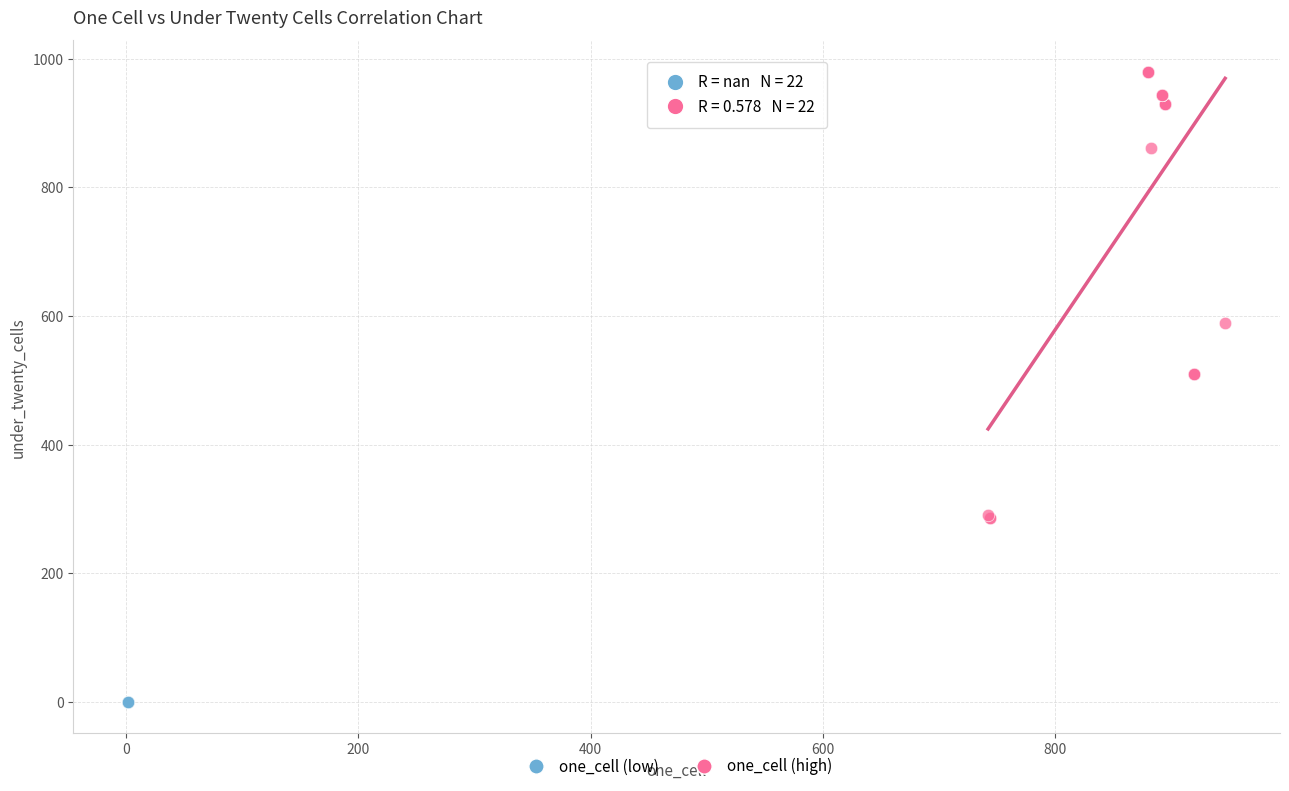

Which series reaches the minimum Y coordinate?

one_cell (low)